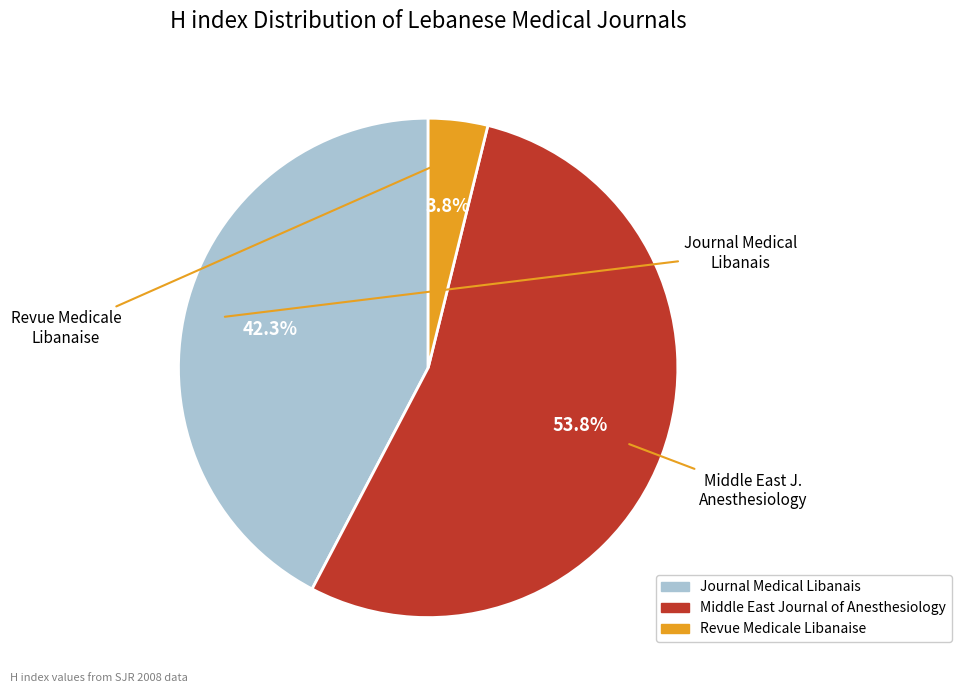

Rank the categories by value from lowest to highest.

Revue Medicale Libanaise, Journal Medical Libanais, Middle East Journal of Anesthesiology